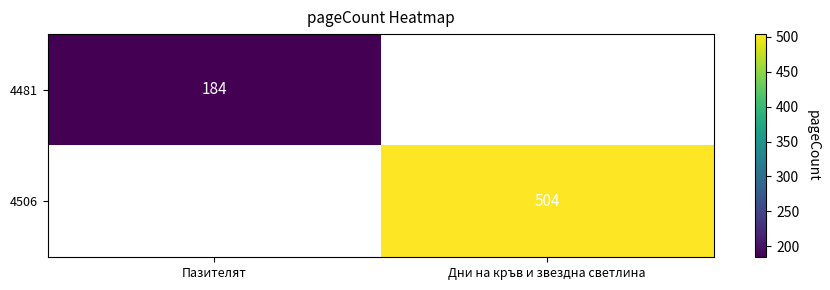

Is the value of 4481 at Пазителят greater than the value of 4506 at Дни на кръв и звездна светлина?

No